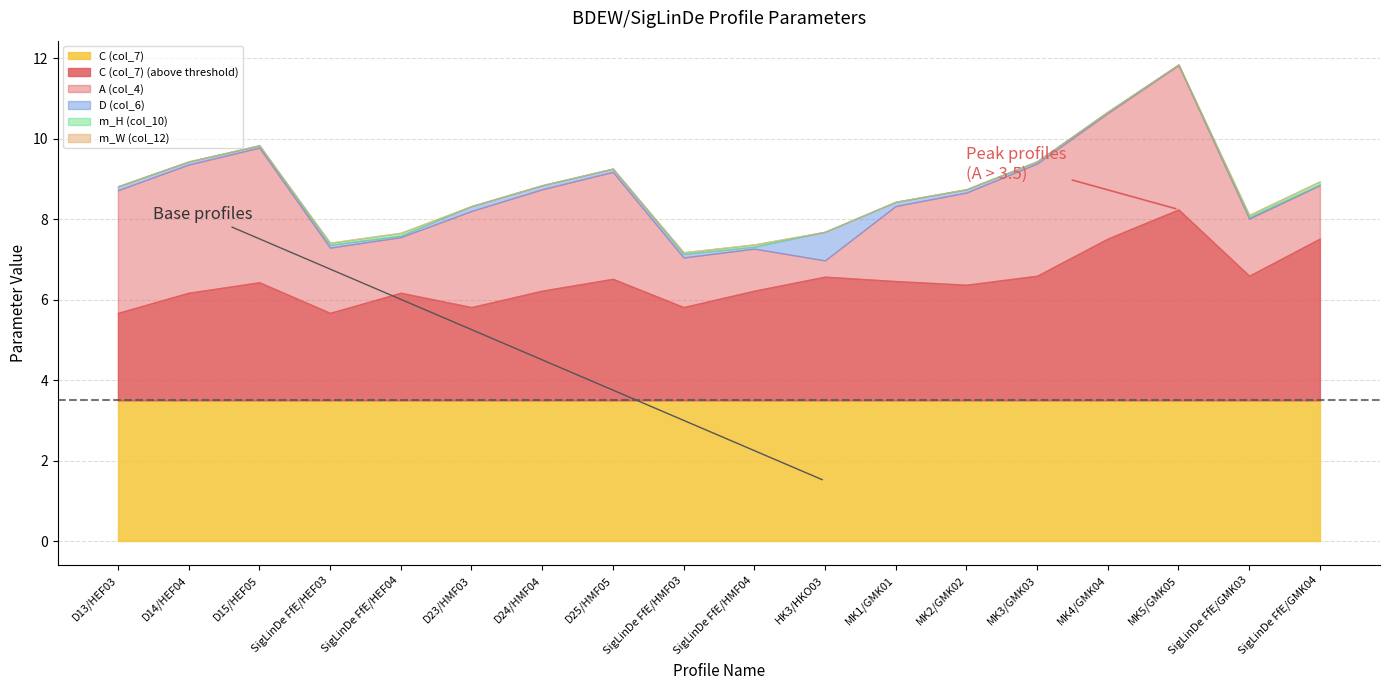

Is it true that D (col_6) equals 0.1 at SigLinDe FfE/HMF03?

True